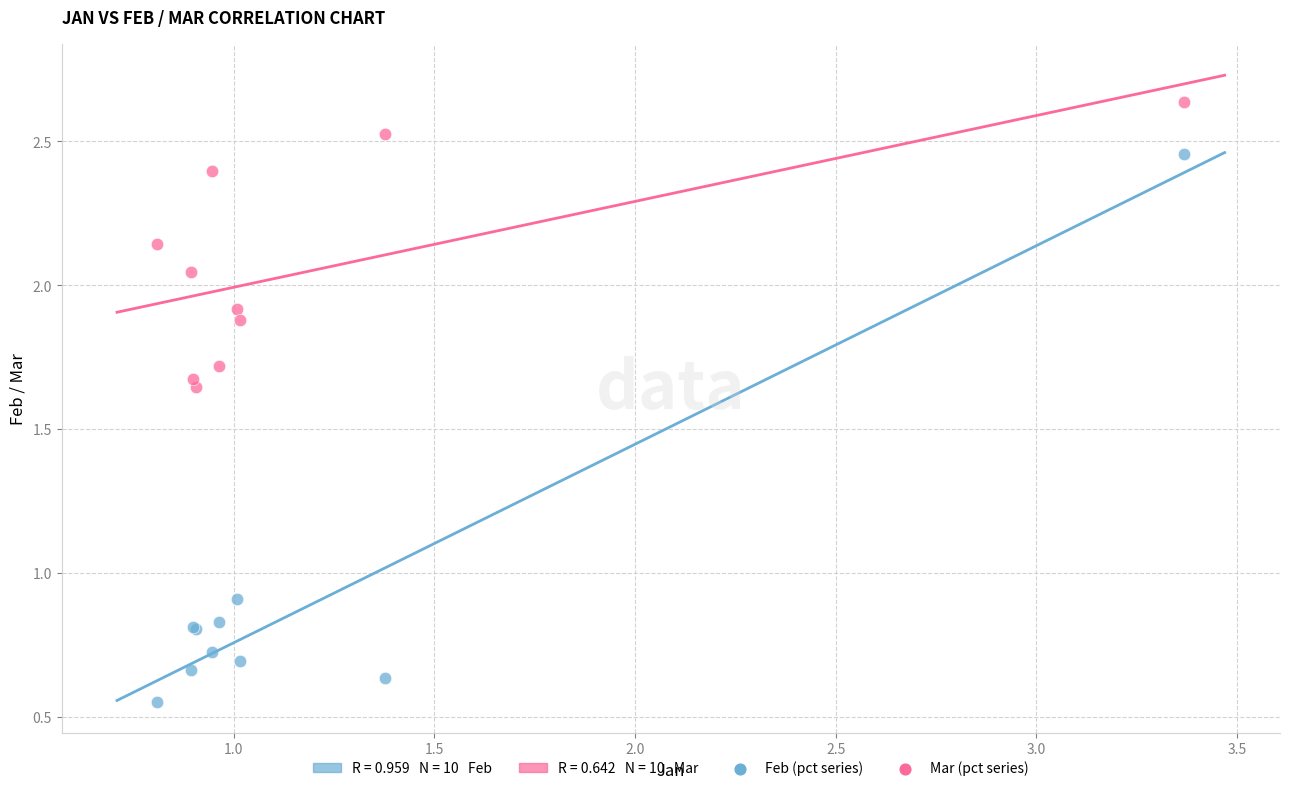

Which series reaches the maximum Y coordinate?

Mar (pct series)